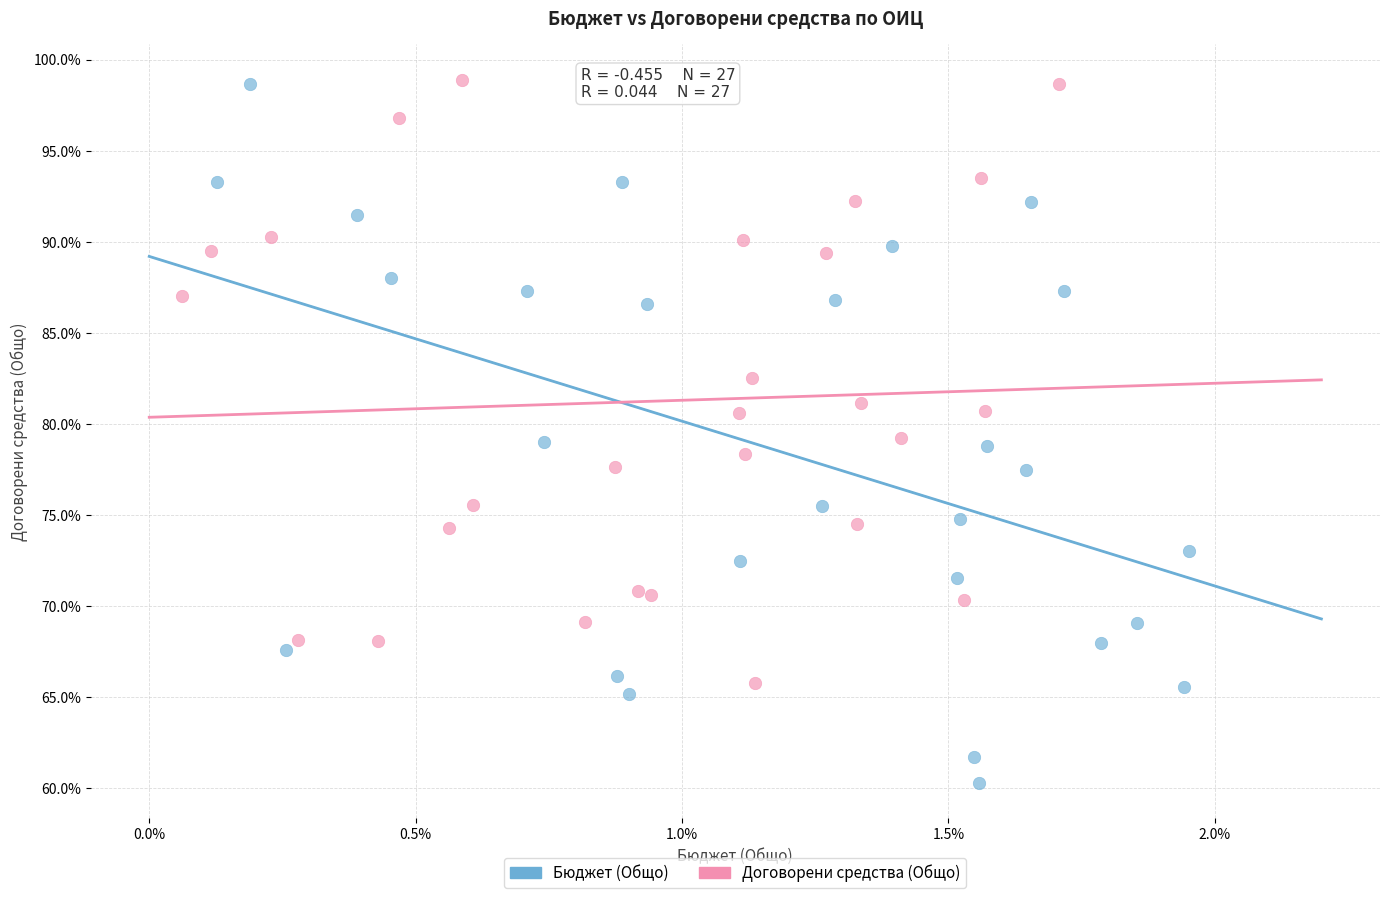

What are all the series names shown in the legend?

Бюджет (Общо), Договорени средства (Общо)